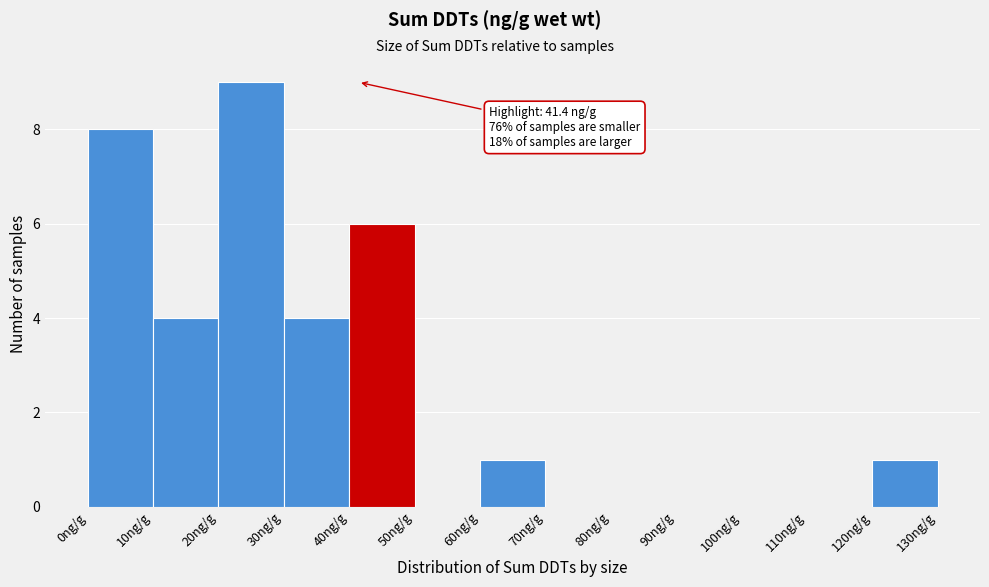

Over which range of the x-axis is the bar tallest?

20 to 30